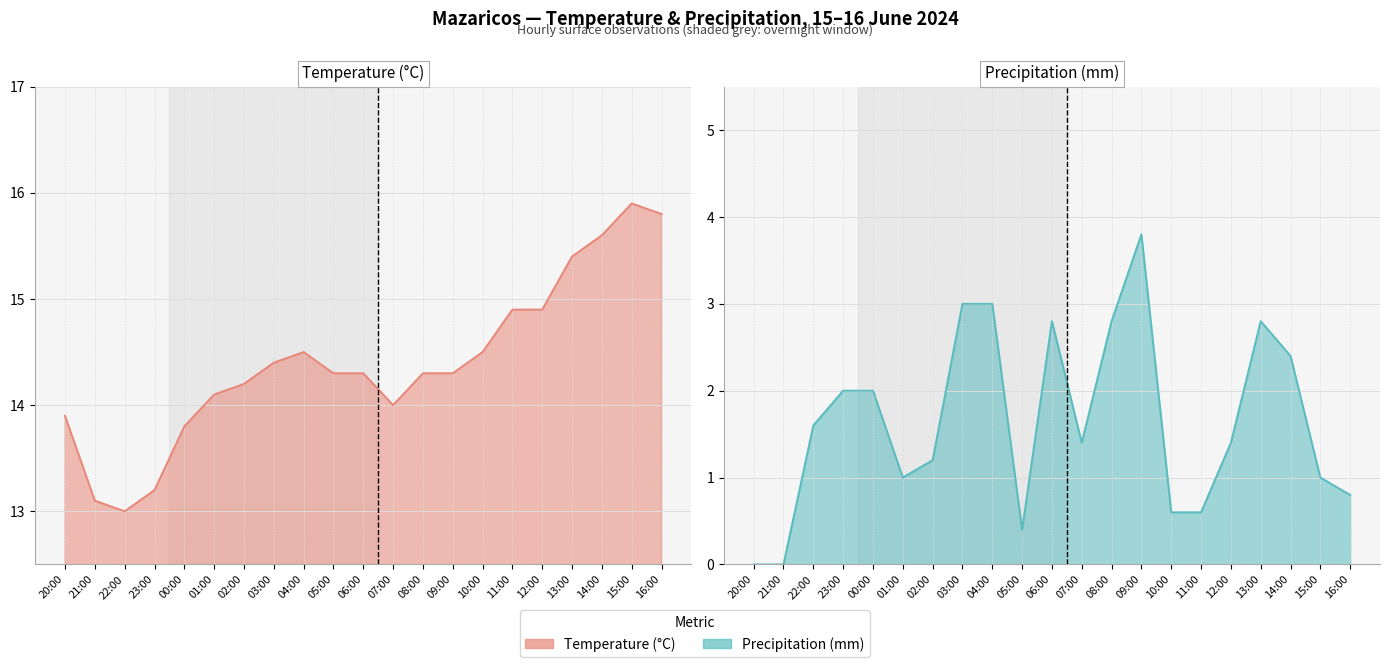

Rank the series by their maximum value, from highest to lowest.

Temperature (°C) line, Precipitation (mm) line